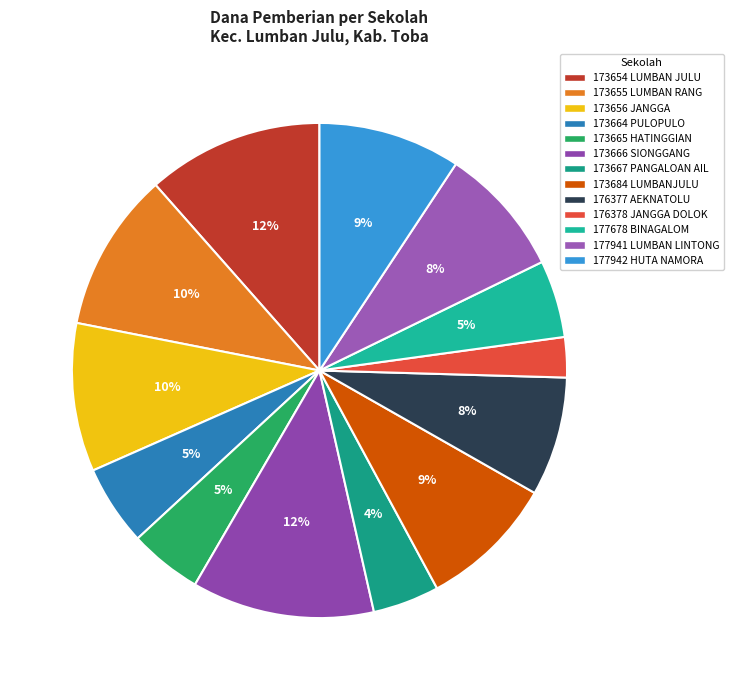

To the nearest percent, what is the average slice percentage?

8%